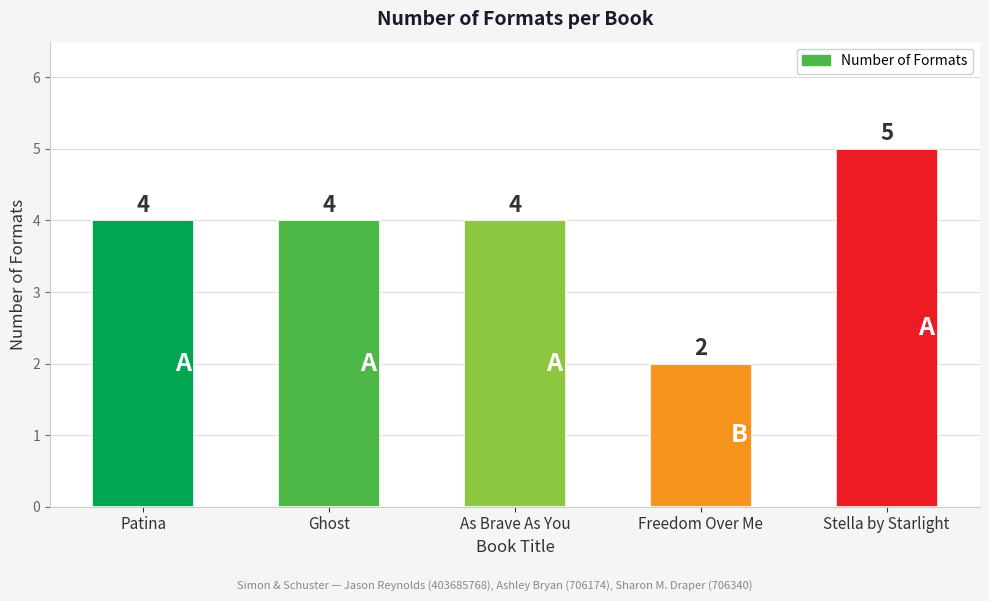

Reading right to left, extract all data points from this chart.

5	2	4	4	4